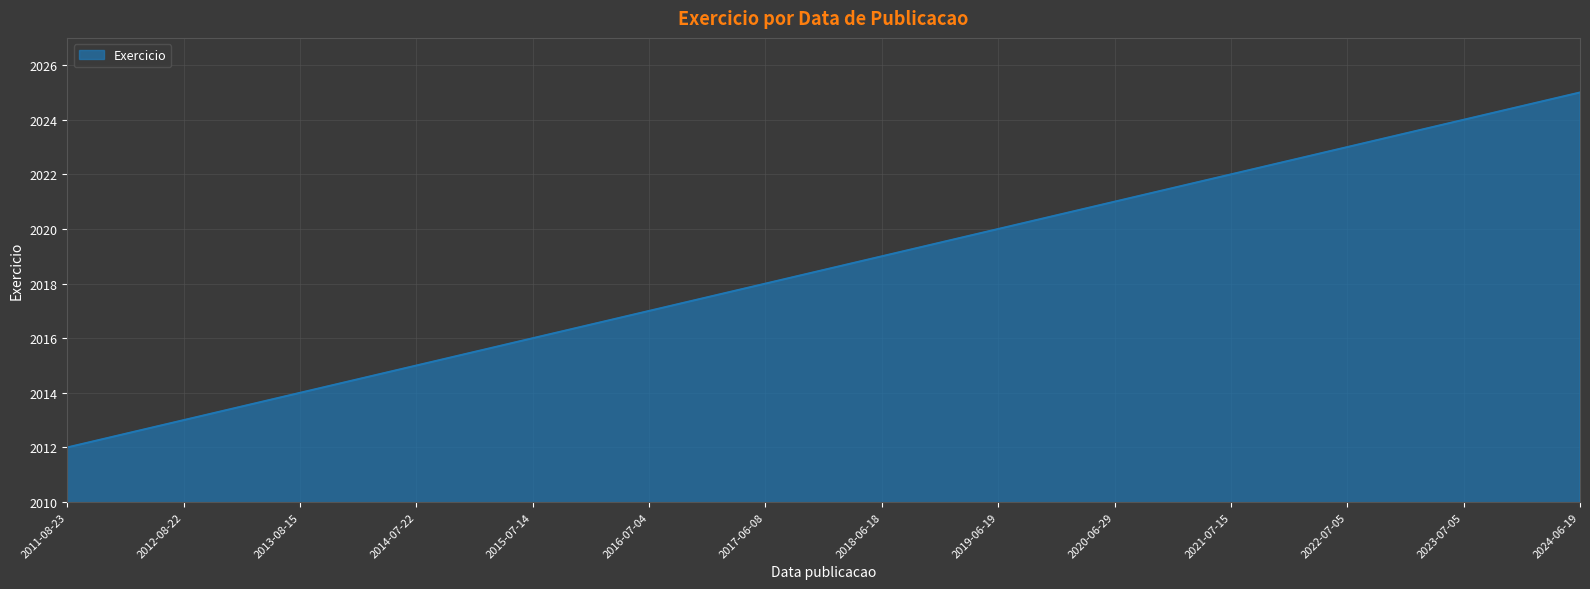

How many series are shown in this chart?

1